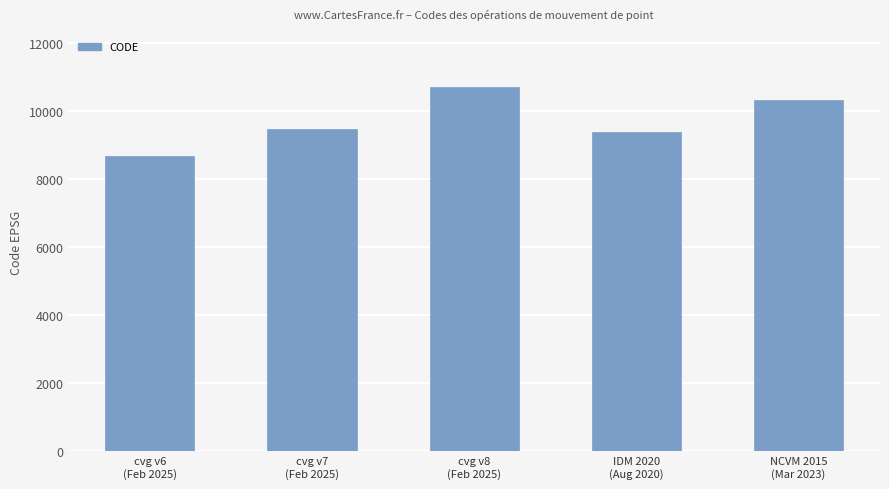

What is the maximum value shown in the chart?

10707